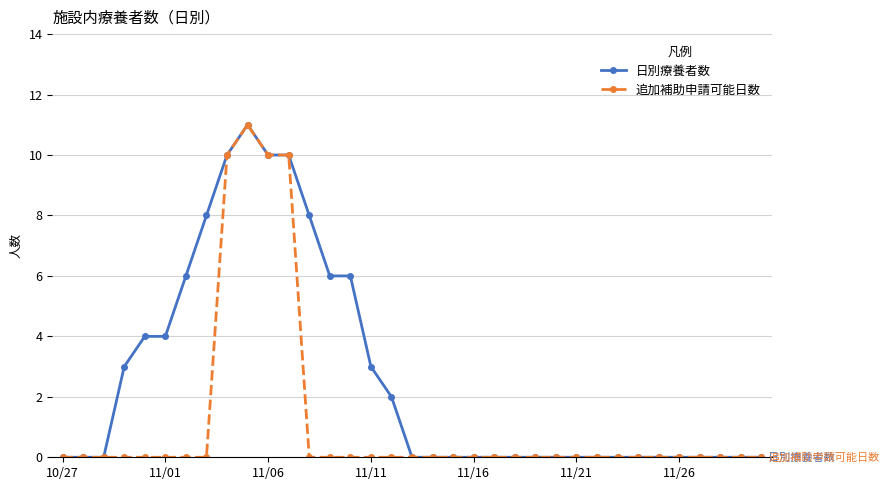

True or false: 追加補助申請可能日数 has more than 0 points higher than both neighbors.

True